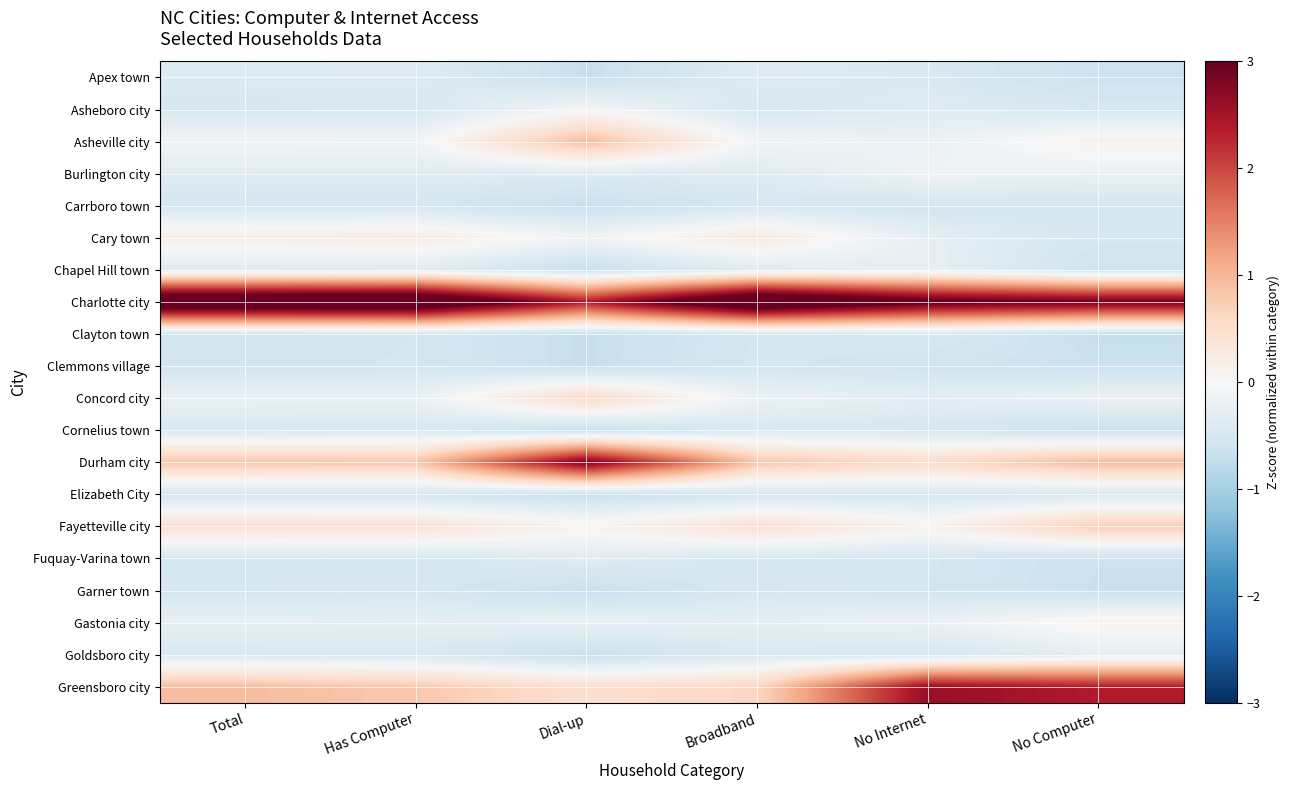

Between Dial-up and Broadband, which series saw the biggest shift?

Durham city